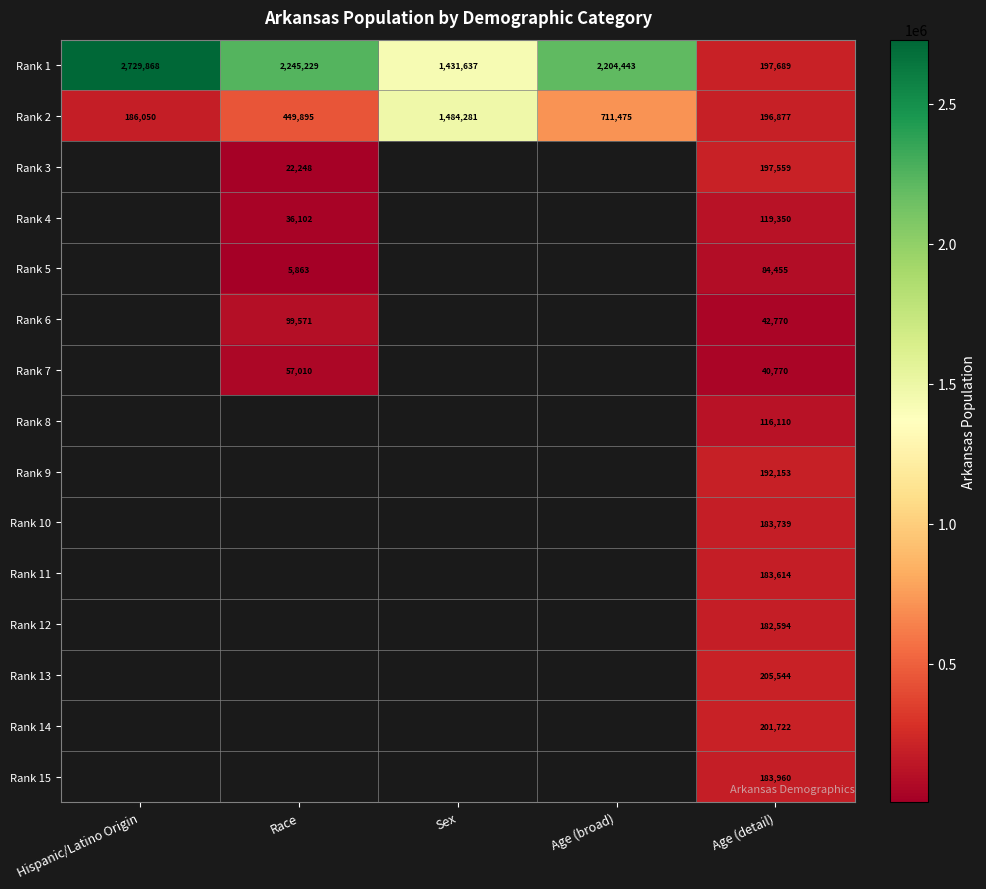

True or false: Rank 4 has a value of 53078 at Race.

False